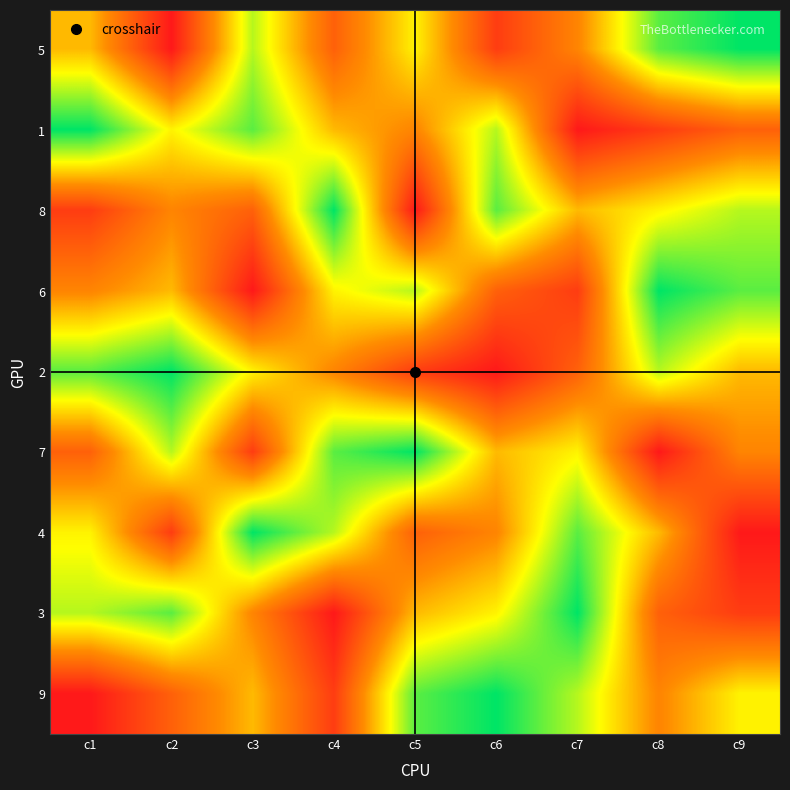

Count the number of data series in this chart.

9